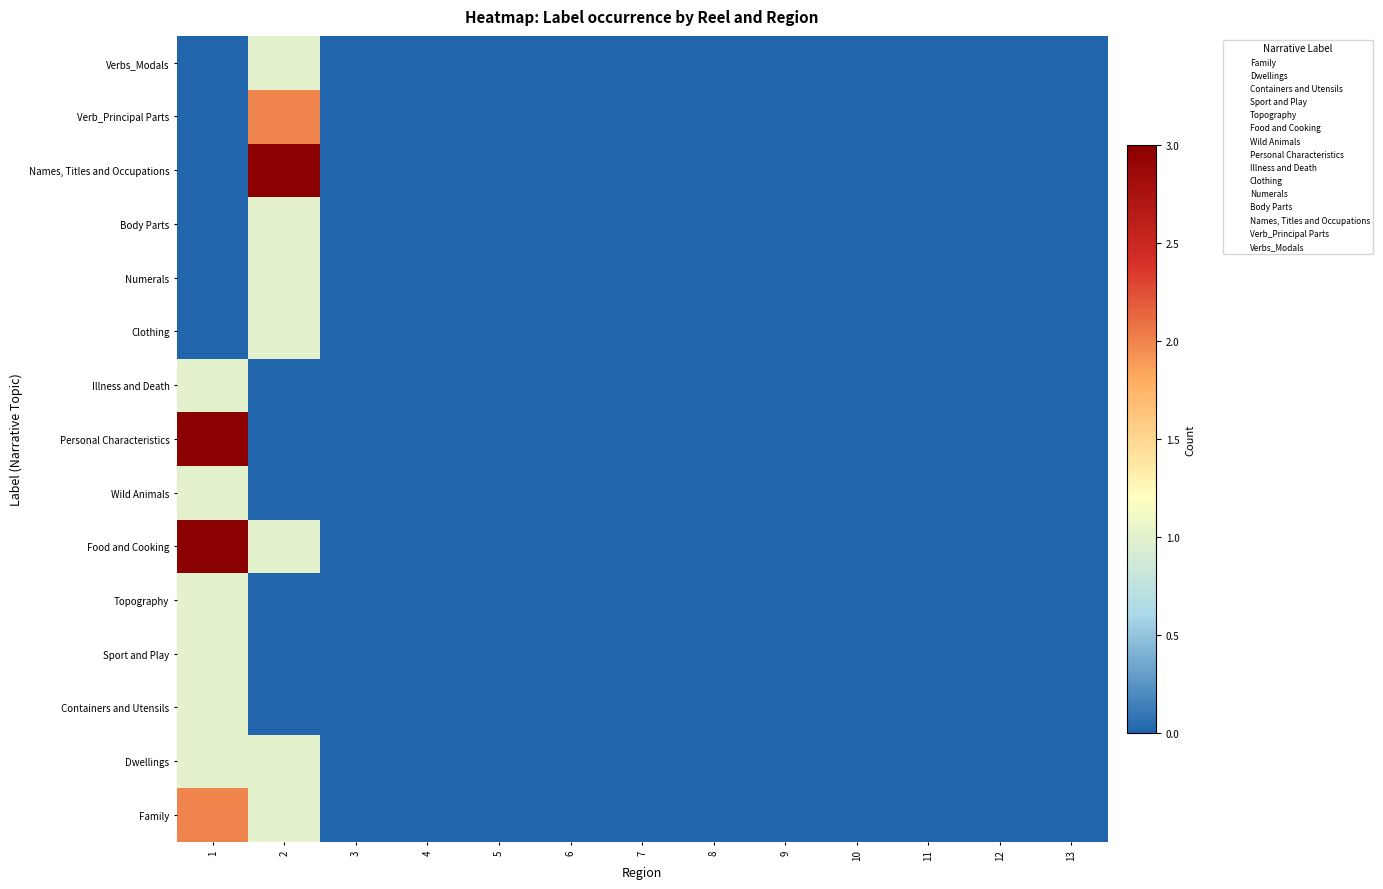

Which category has the lowest value across all series?

3